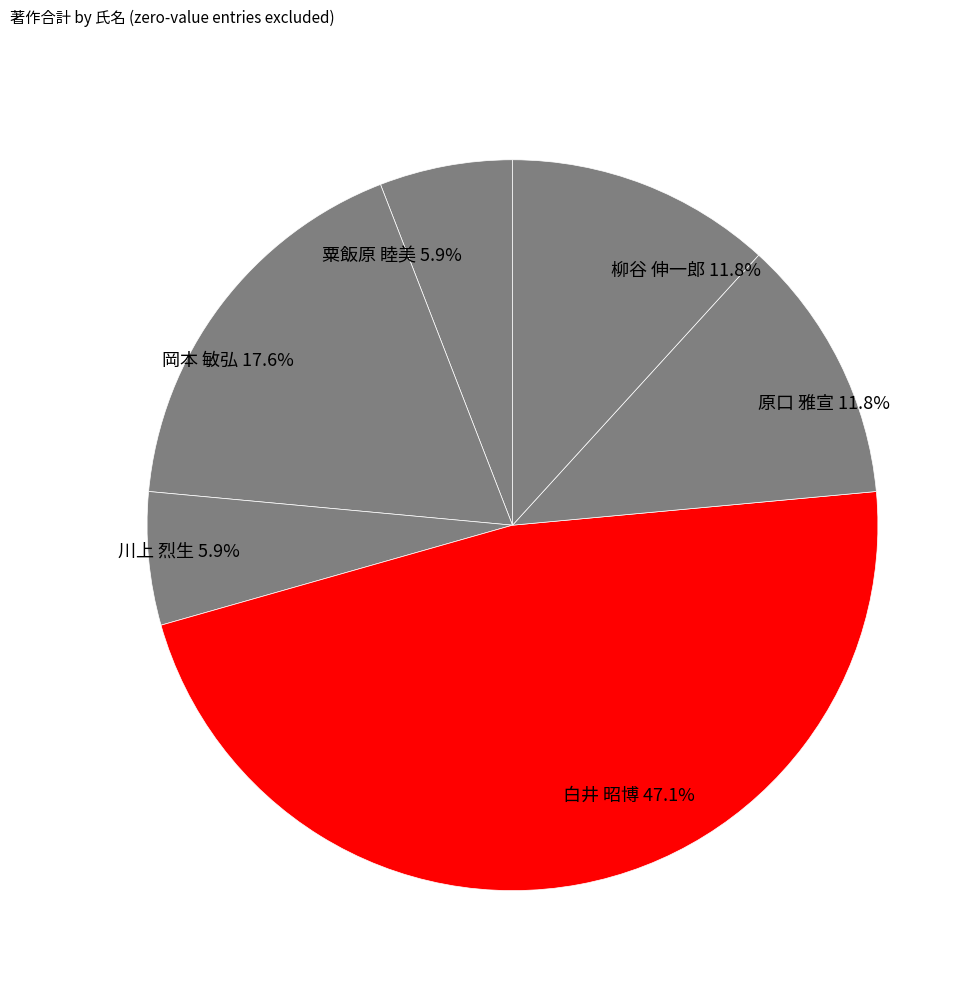

Which category has the biggest portion of the pie?

白井 昭博